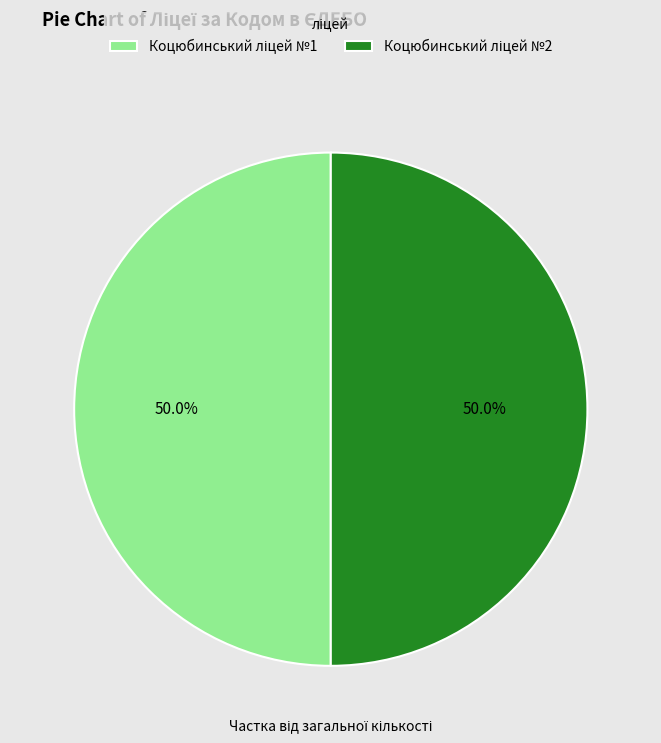

Which category has the biggest portion of the pie?

Коцюбинський ліцей №2